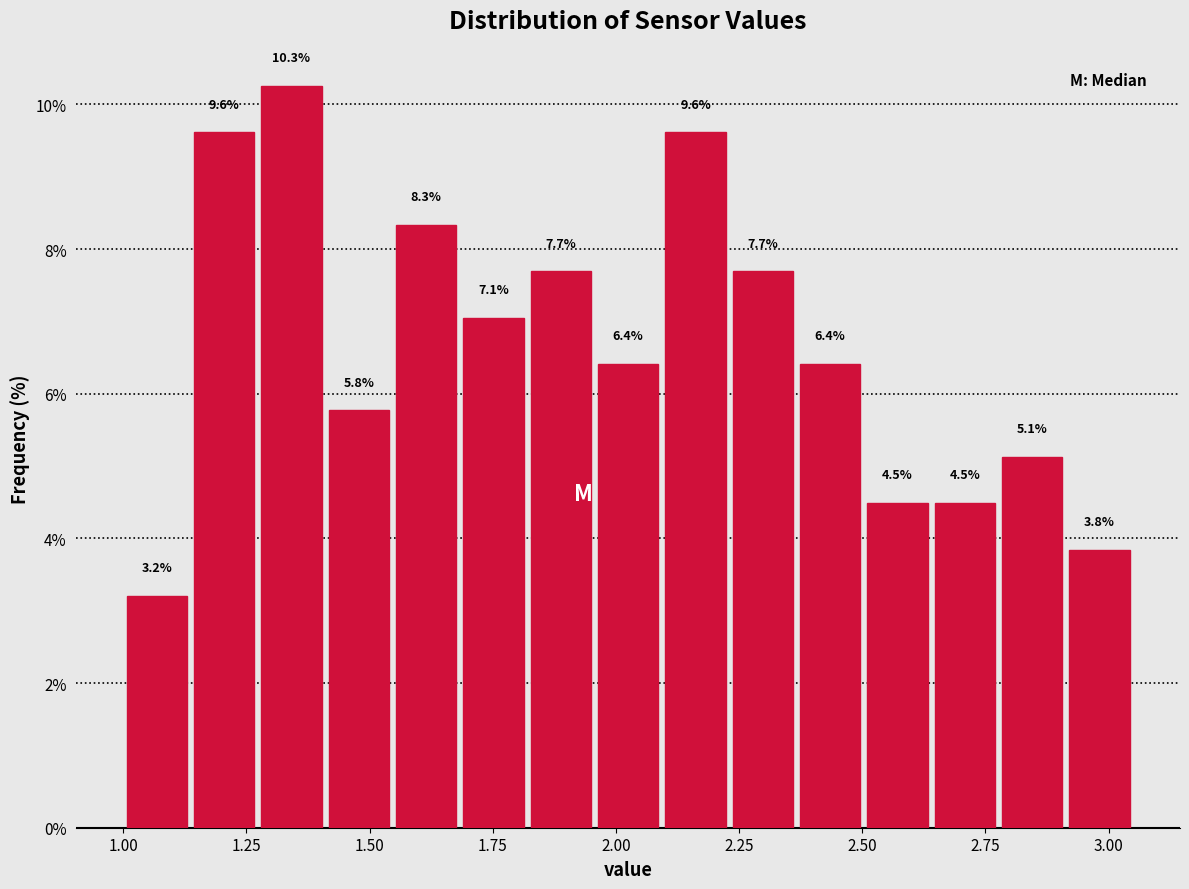

Read against the x-axis, roughly where is the centre of the tallest bar?

1.35